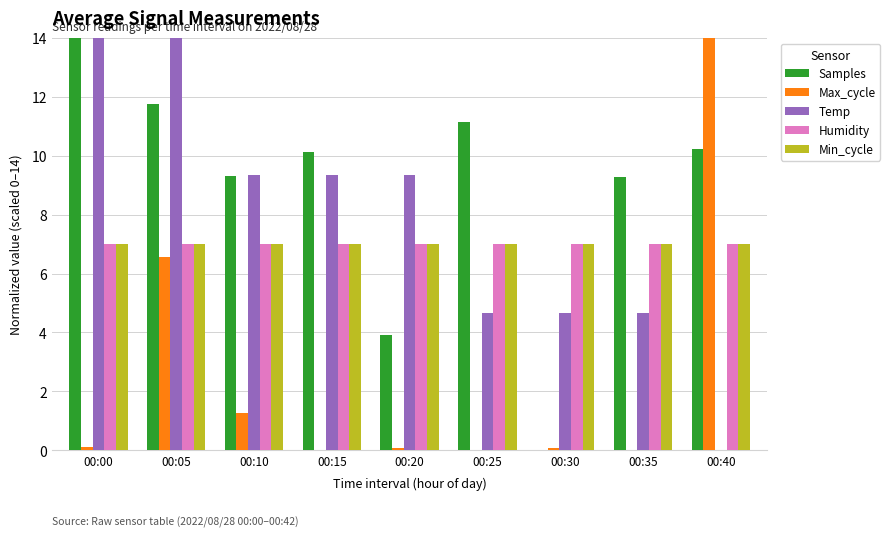

The Max_cycle series shows 18.6 at 00:40. True or false?

False